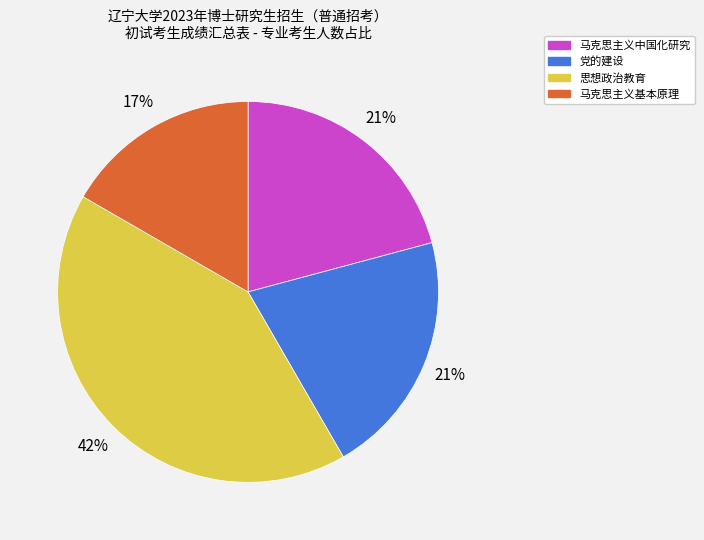

Which has a higher value, 党的建设 or 马克思主义基本原理?

党的建设